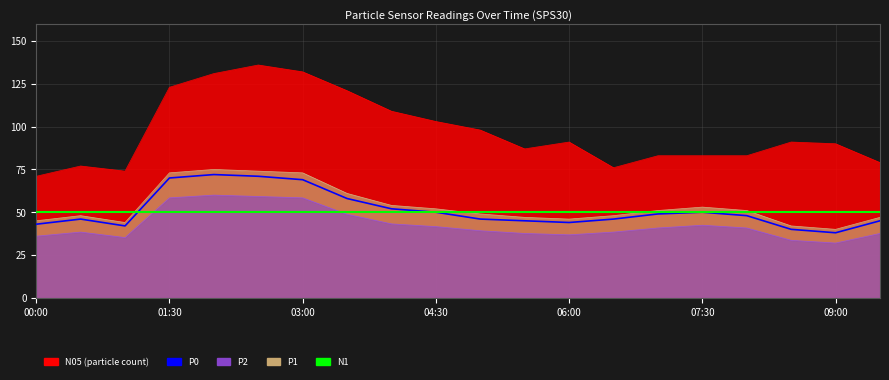

How many interior local peaks does the P0 series have?

3